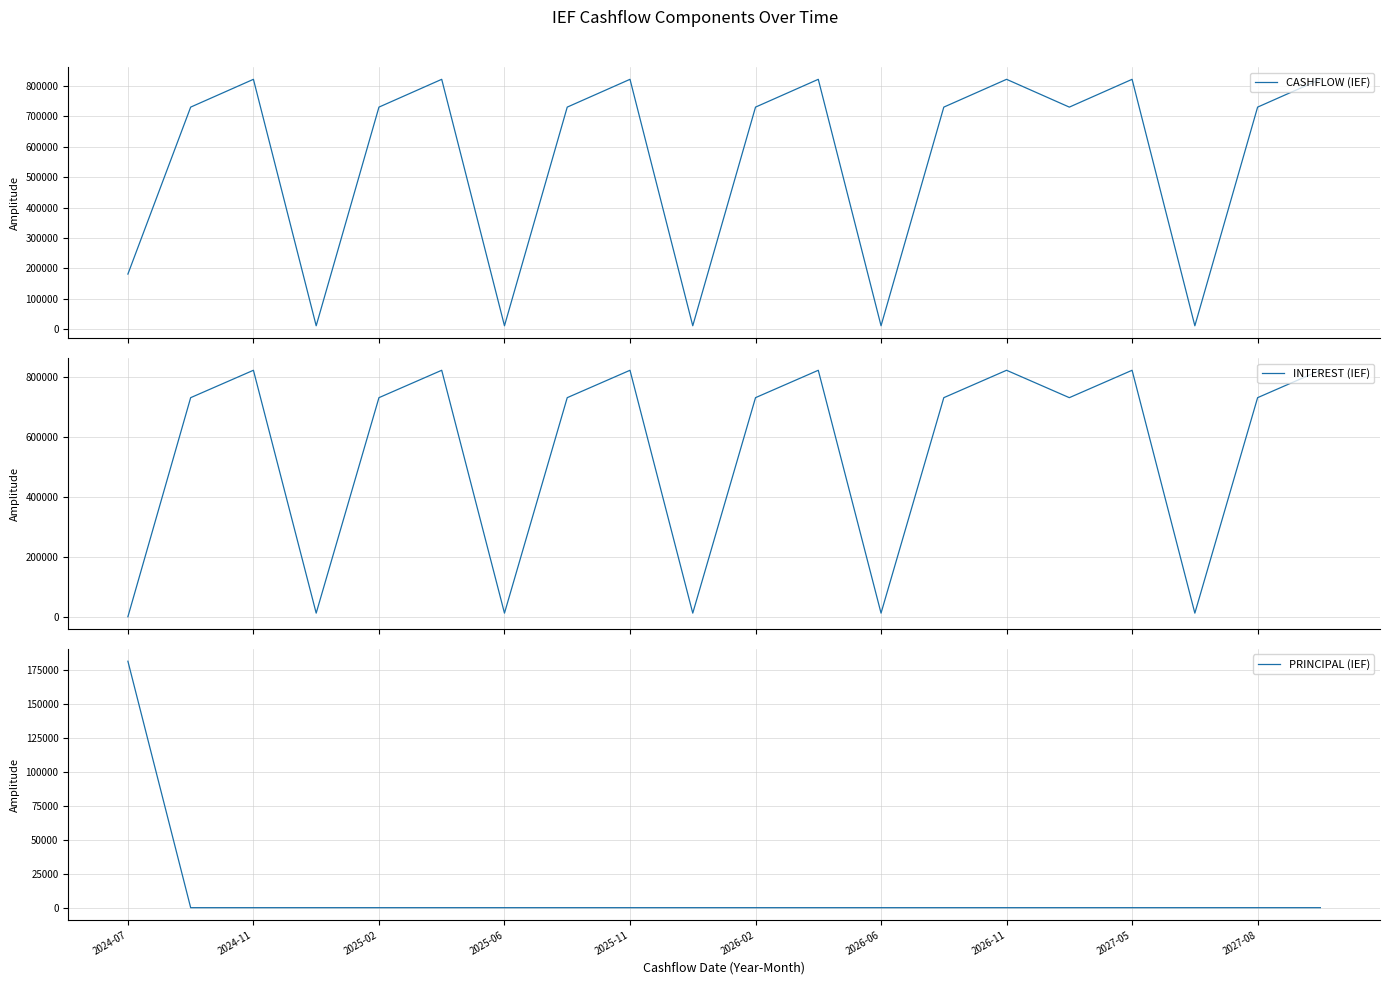

Rank the series at 11 from highest to lowest value.

CASHFLOW (IEF), INTEREST (IEF), PRINCIPAL (IEF)